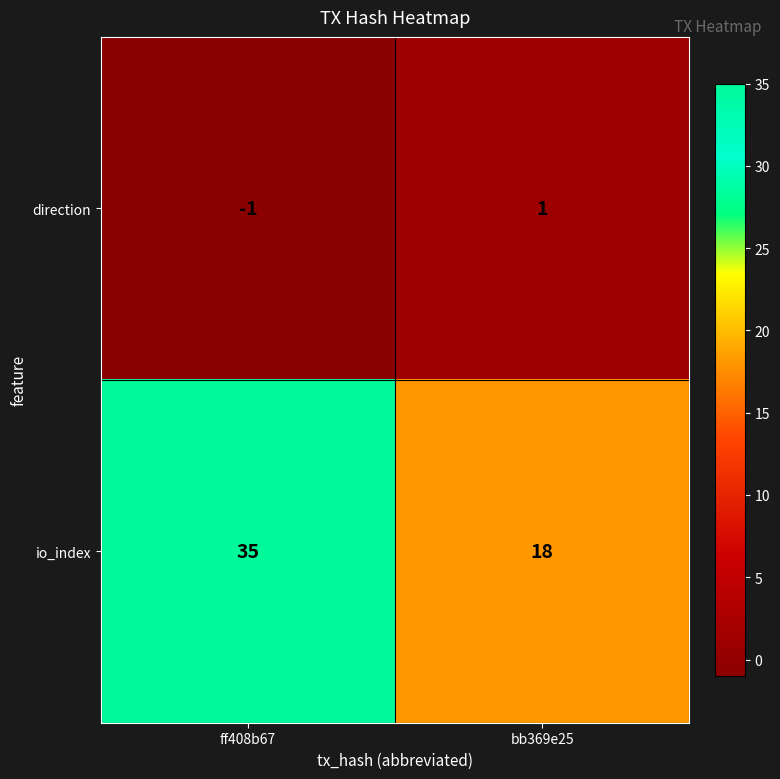

Is it true that direction equals 1 at bb369e25?

True